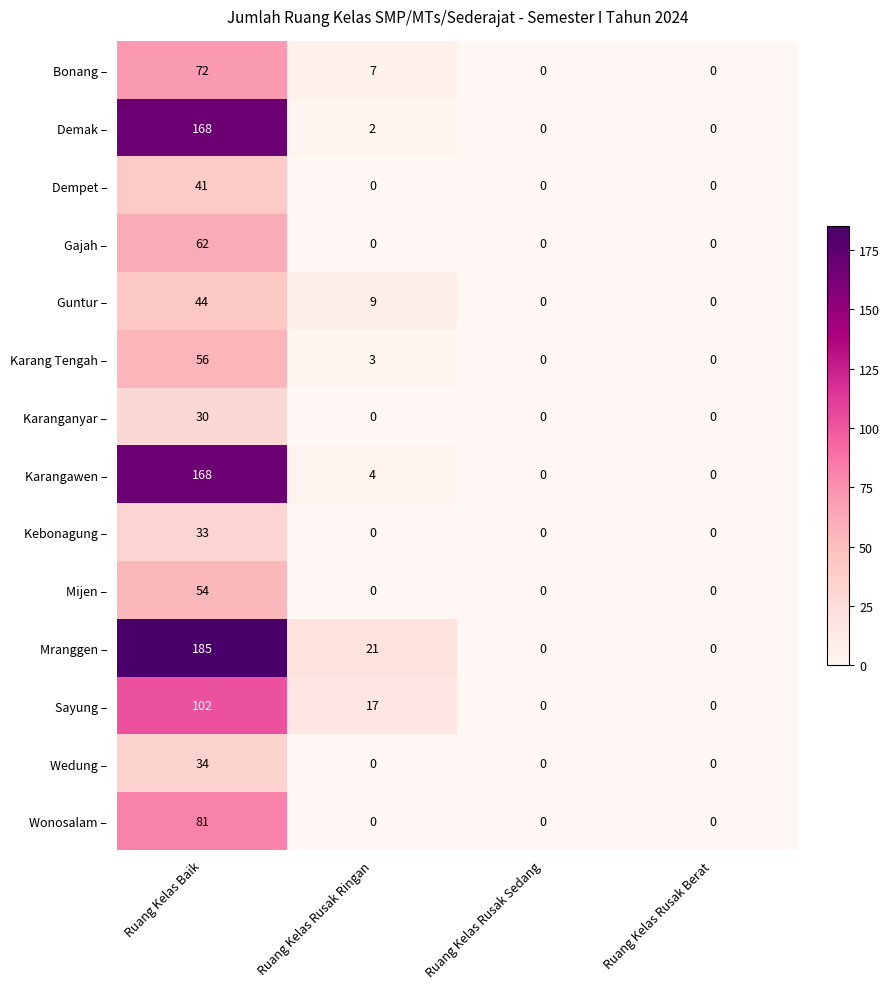

Is it true that Karangawen – equals -61 at Ruang Kelas Rusak Sedang?

False